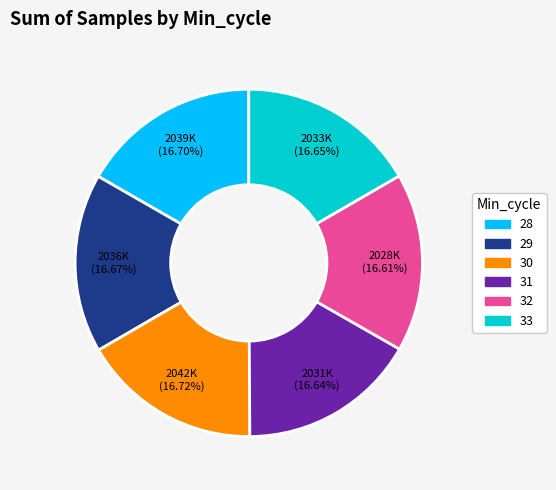

Combined, do 30 and 31 account for over 50%?

No